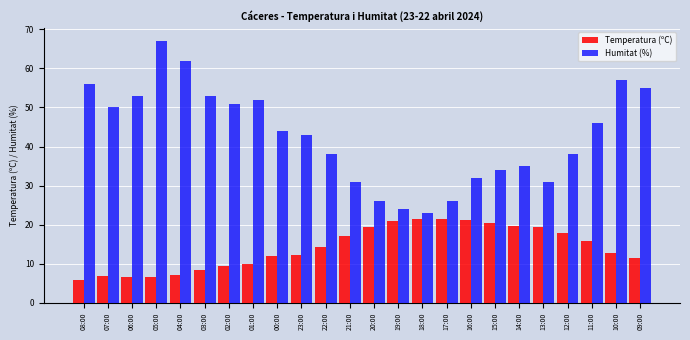

What is the difference between the Humitat (%) values at 19:00 and 00:00?

20.0